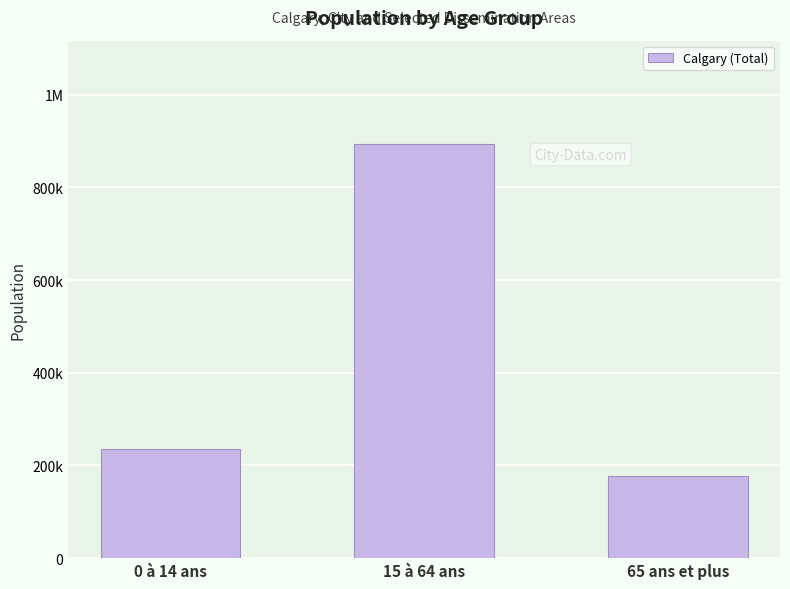

The value at 0 à 14 ans is 117465. True or false?

False